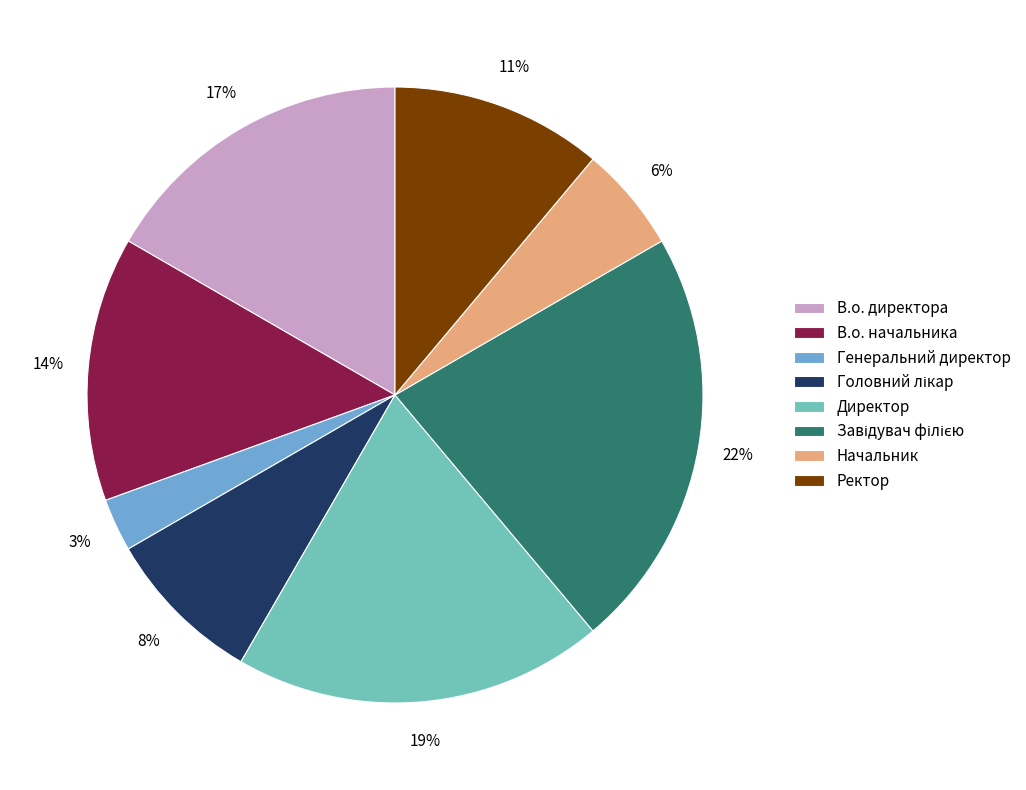

Does Ректор account for over 50% of the chart?

No